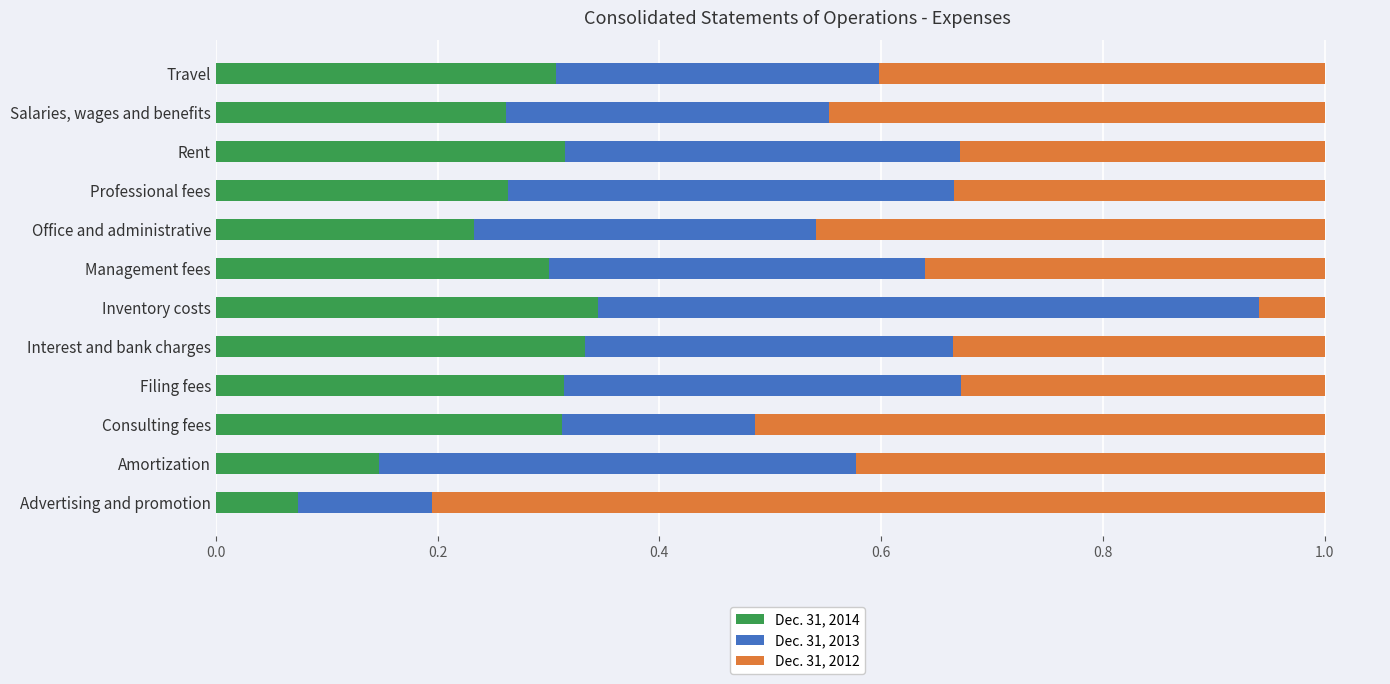

True or false: Dec. 31, 2014 has a value of 0.3 at Rent.

True